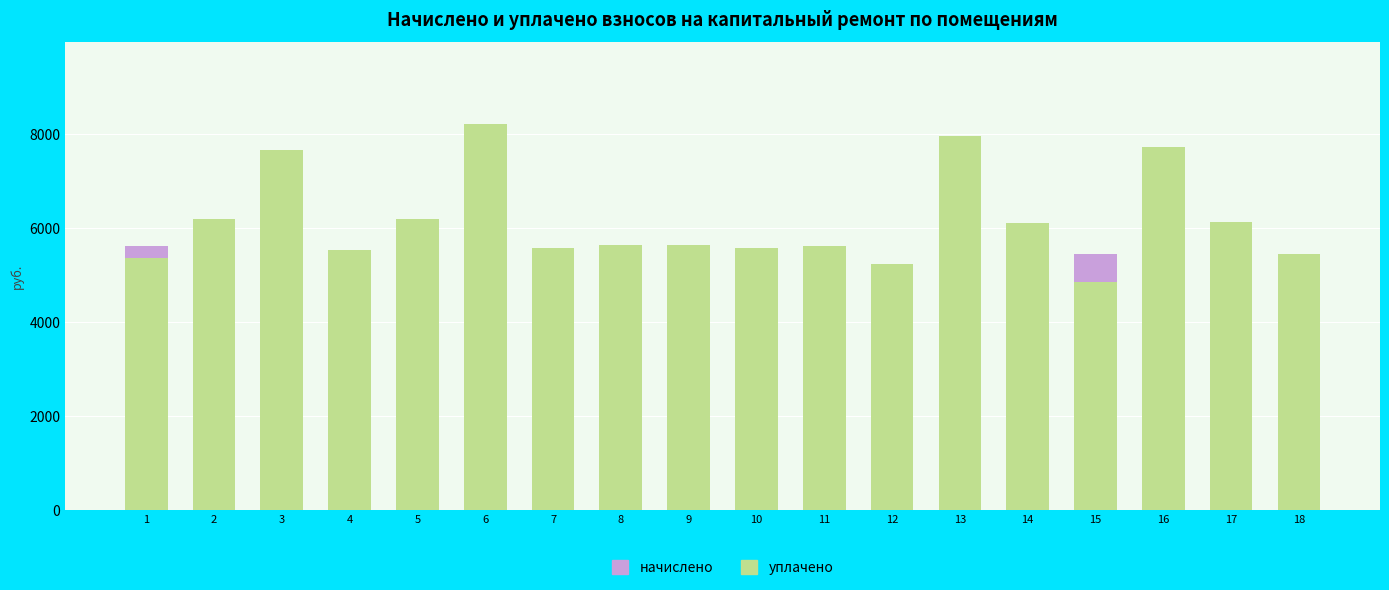

What is the total value across all series at 5?

6197.8